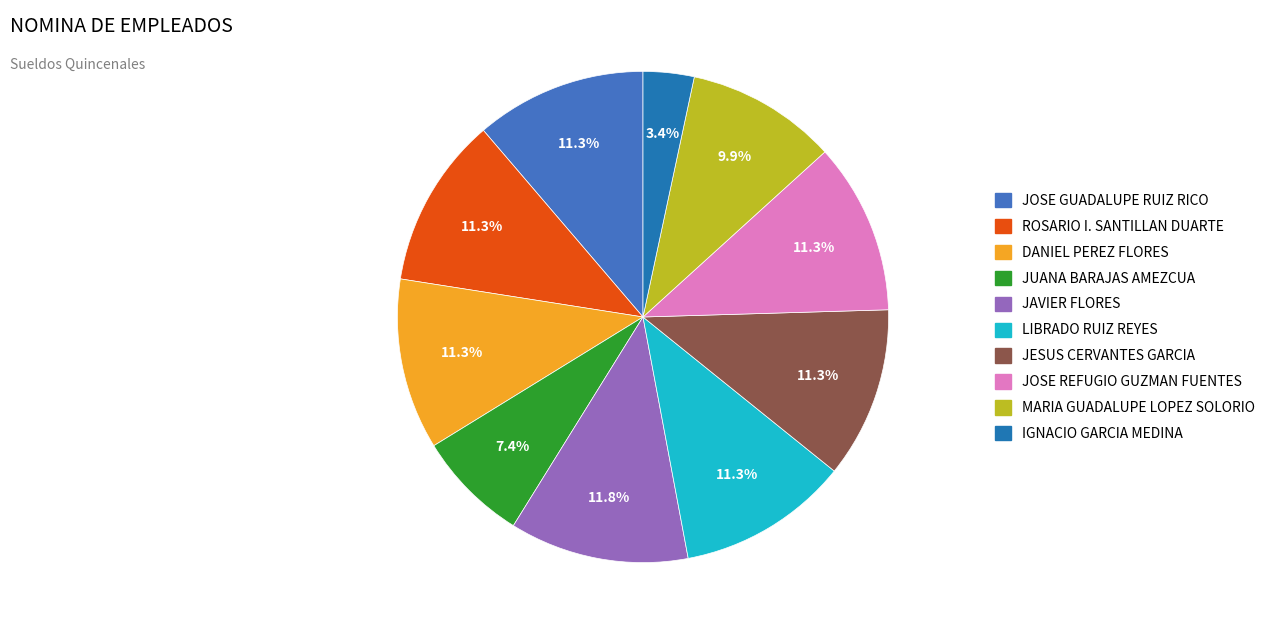

How many slices are in this pie chart?

10